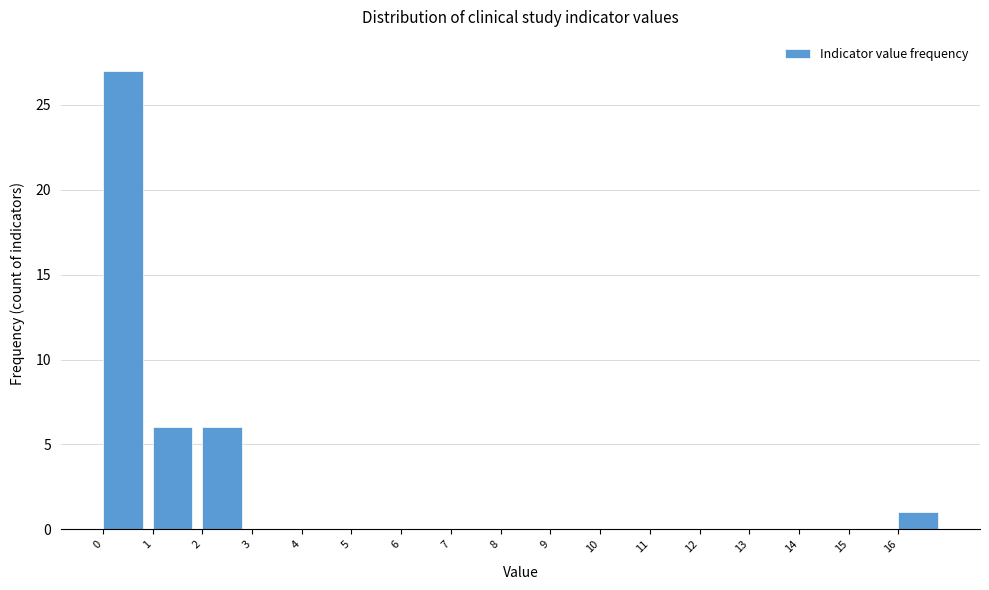

Reading left to right, transcribe this chart: for each bar, give the range it covers on the x-axis and its height. The values are not printed on the chart, so give them approximately, as read against the axis.

0 to 1: 27
1 to 2: 6
2 to 3: 6
3 to 4: 0
4 to 5: 0
5 to 6: 0
6 to 7: 0
7 to 8: 0
8 to 9: 0
9 to 10: 0
10 to 11: 0
11 to 12: 0
12 to 13: 0
13 to 14: 0
14 to 15: 0
15 to 16: 0
16 to 17: 1